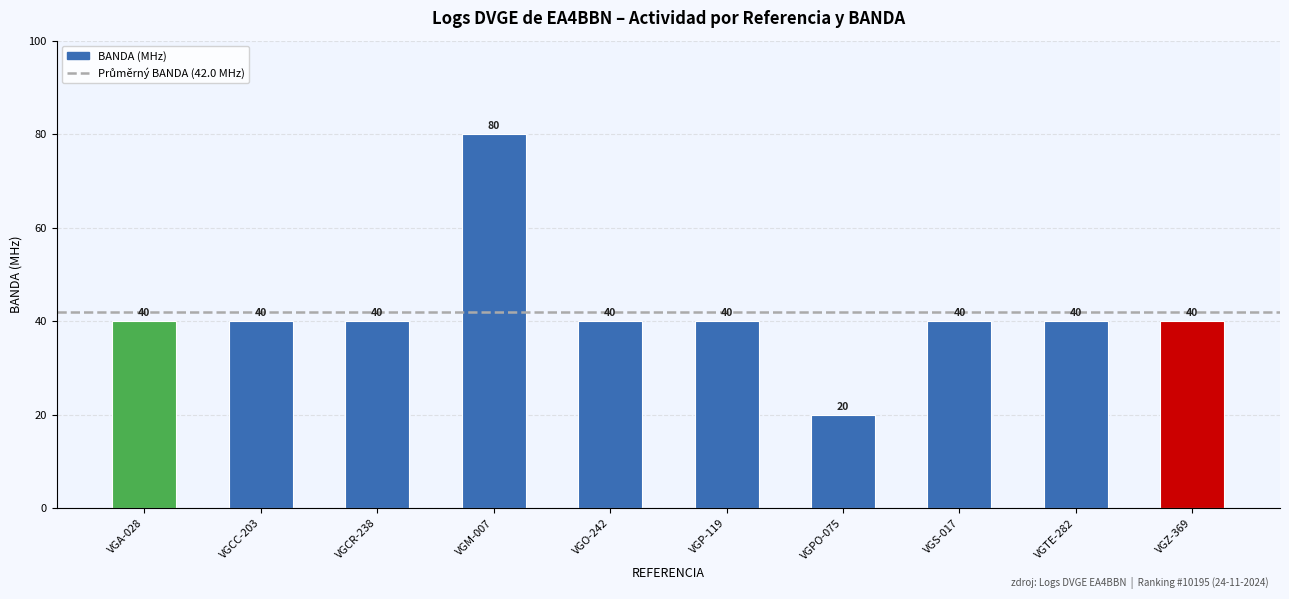

What position from the right is VGO-242?

6